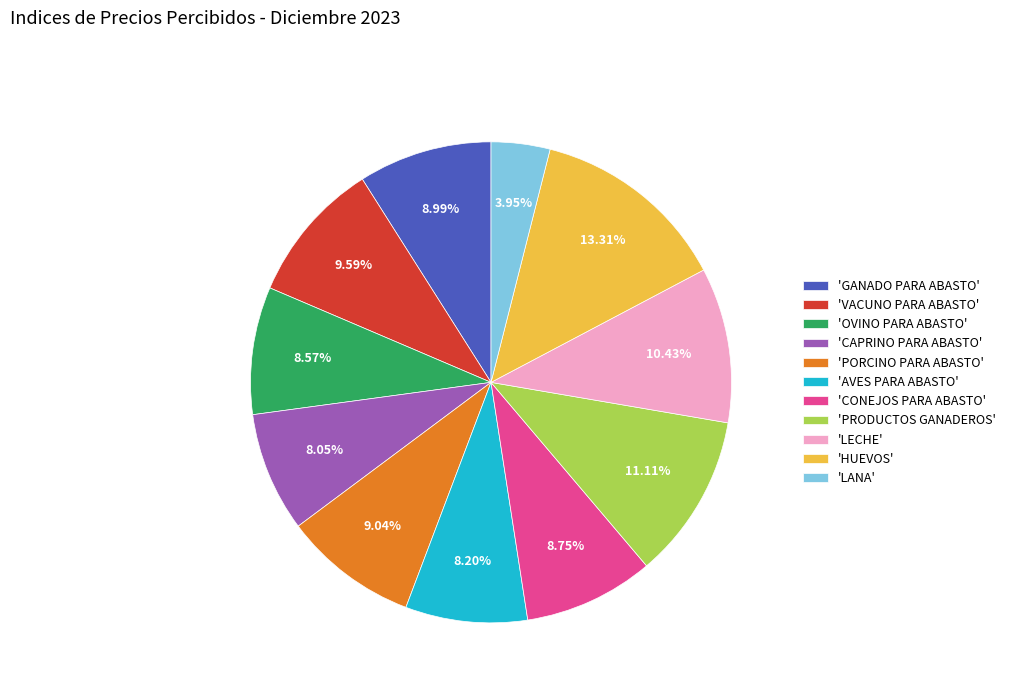

Which slice is the largest?

'HUEVOS'